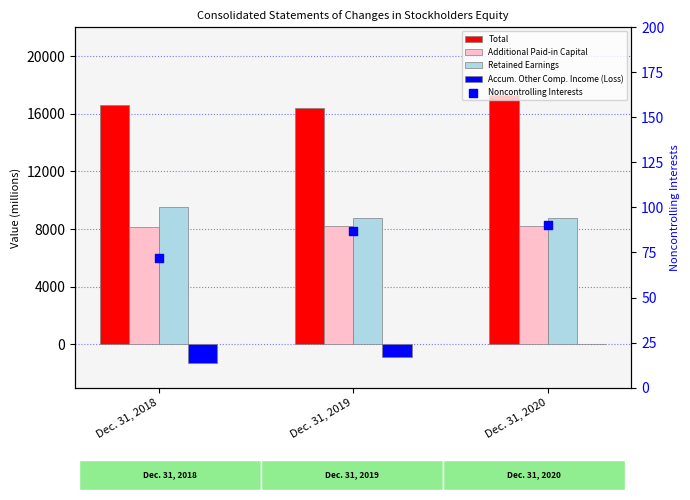

What are all the series names shown in the legend?

Total, Additional Paid-in Capital, Retained Earnings, Accum. Other Comp. Income (Loss), Noncontrolling Interests